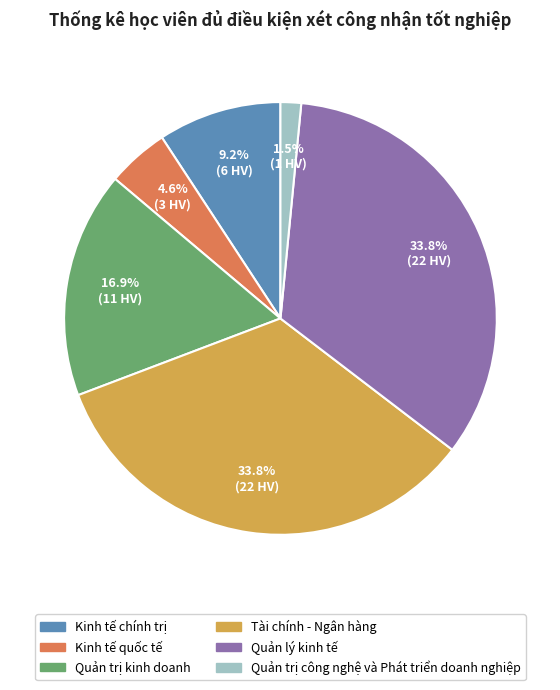

Which category has the smallest portion of the pie?

Quản trị công nghệ và Phát triển doanh nghiệp